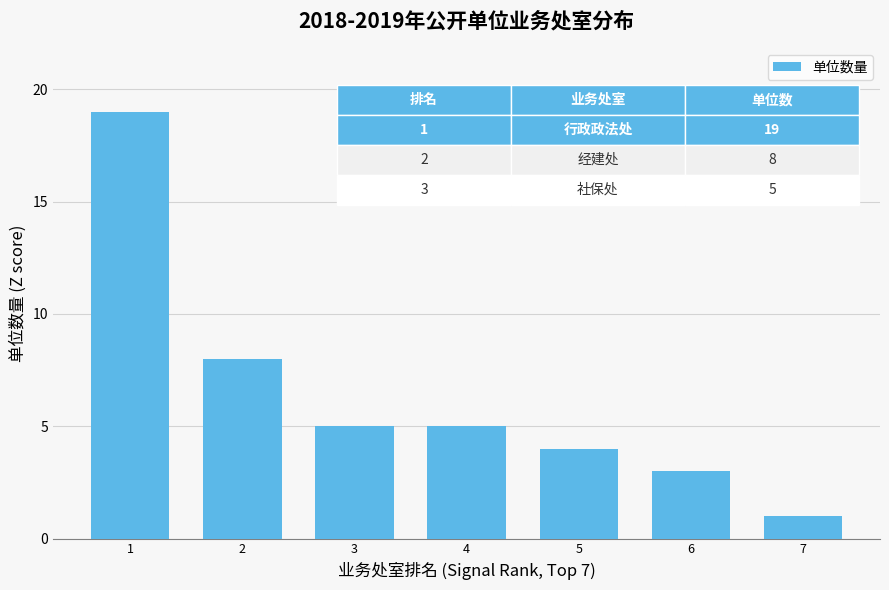

Between 1 and 5, which is larger?

1